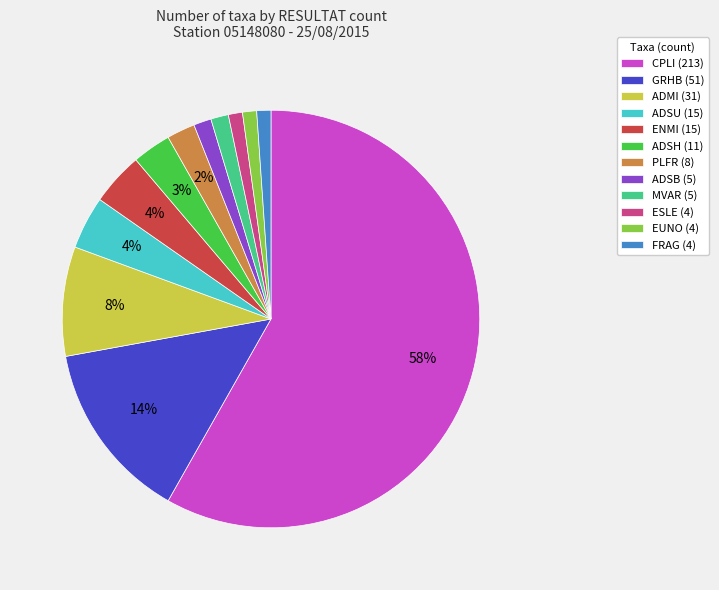

Between ADSH (11) and ESLE (4), which is larger?

ADSH (11)